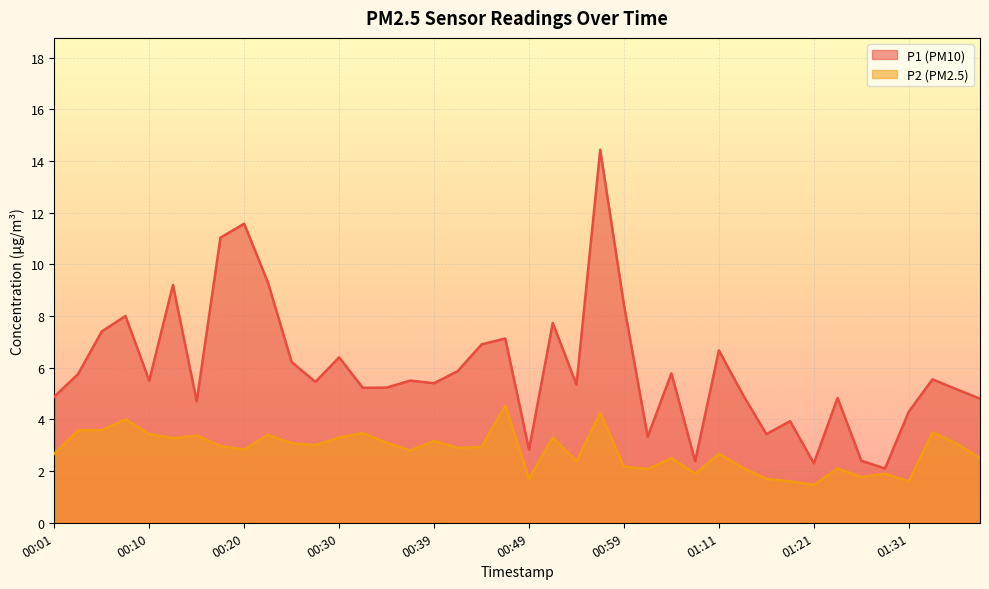

Which series has the largest total across all categories?

P1 (PM10)